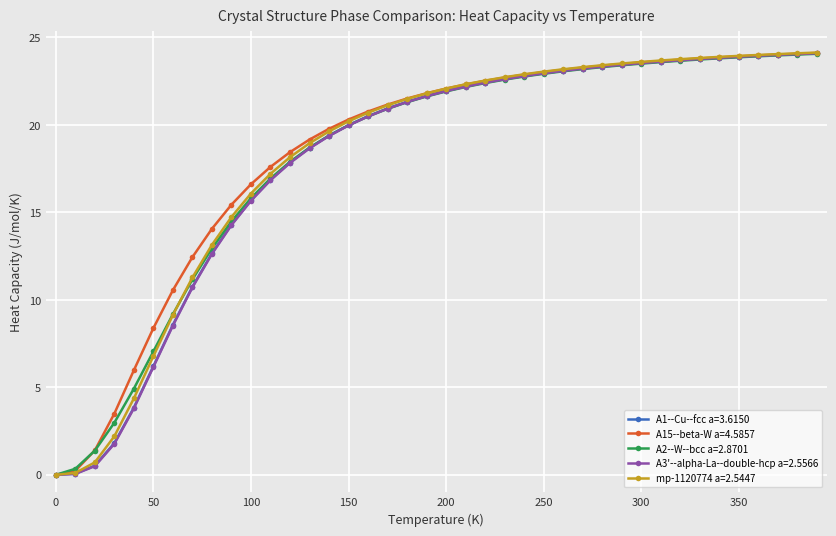

What are all the series names shown in the legend?

A1--Cu--fcc a=3.6150, A15--beta-W a=4.5857, A2--W--bcc a=2.8701, A3'--alpha-La--double-hcp a=2.5566, mp-1120774 a=2.5447